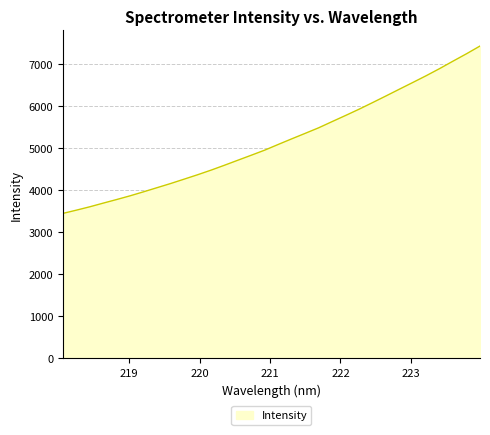

What is the difference between the maximum and minimum values?

3982.5